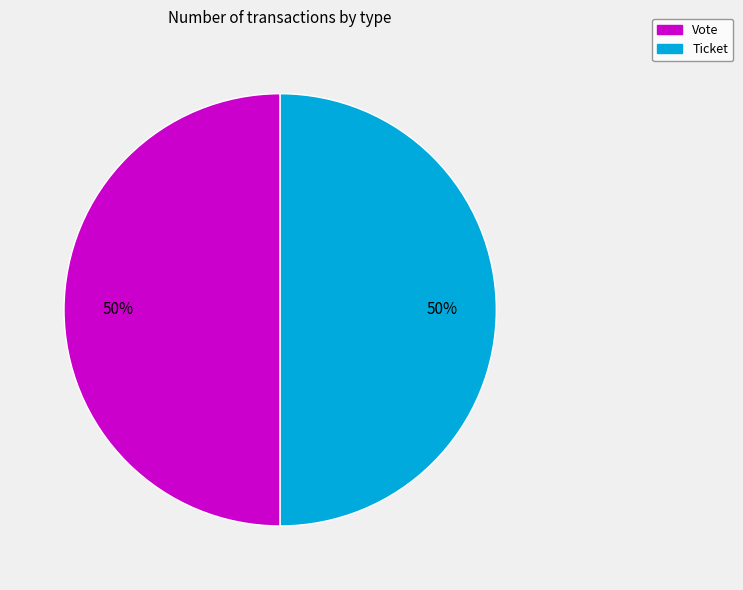

To the nearest percent, what is the average slice percentage?

50%